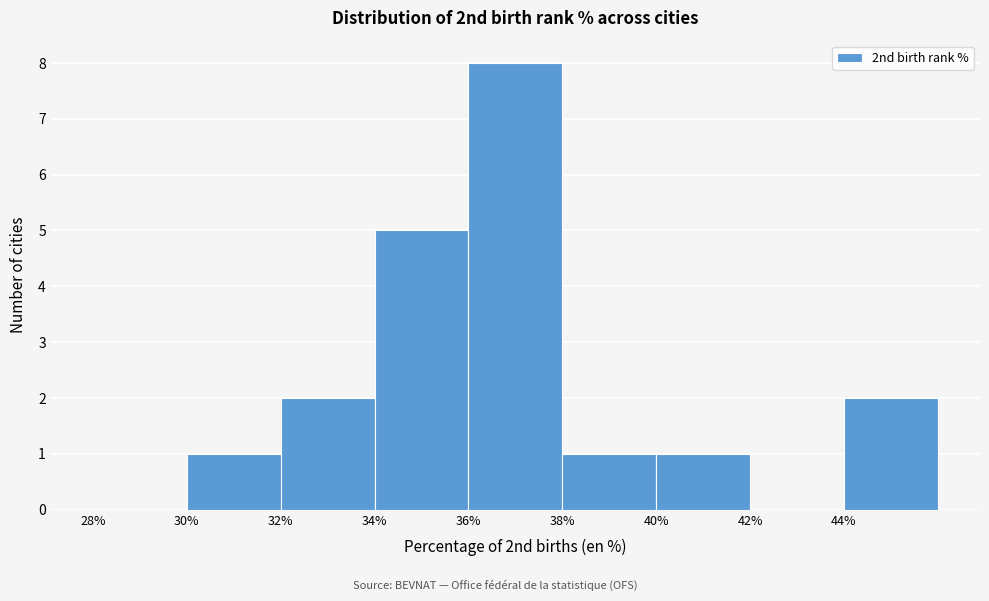

Reading left to right, list every bar in this chart as the range it spans on the x-axis followed by its height. The values are not printed on the chart, so give them approximately, as read against the axis.

28 to 30: 0
30 to 32: 1
32 to 34: 2
34 to 36: 5
36 to 38: 8
38 to 40: 1
40 to 42: 1
42 to 44: 0
44 to 46: 2